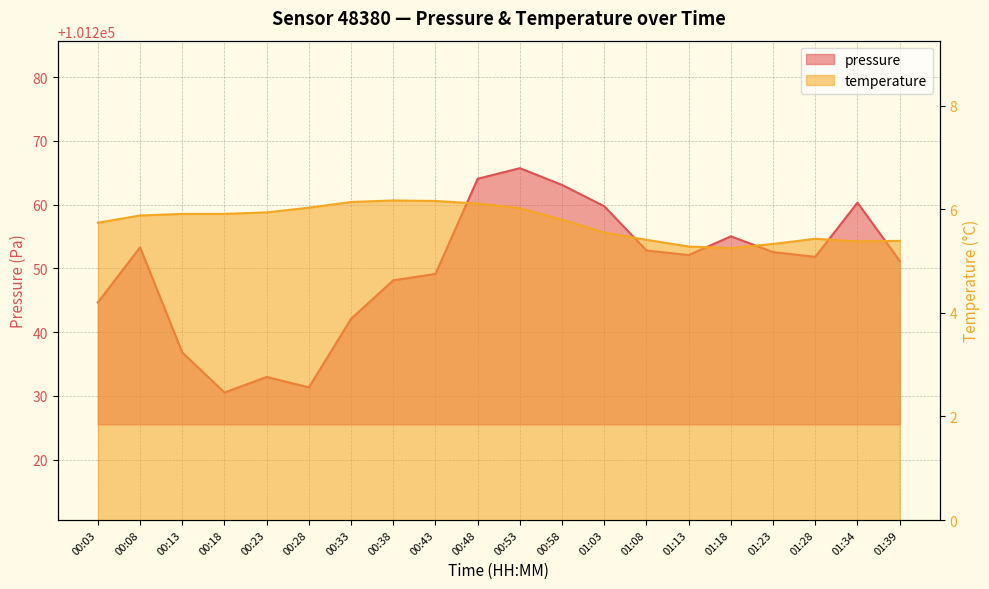

How many series are shown in this chart?

2